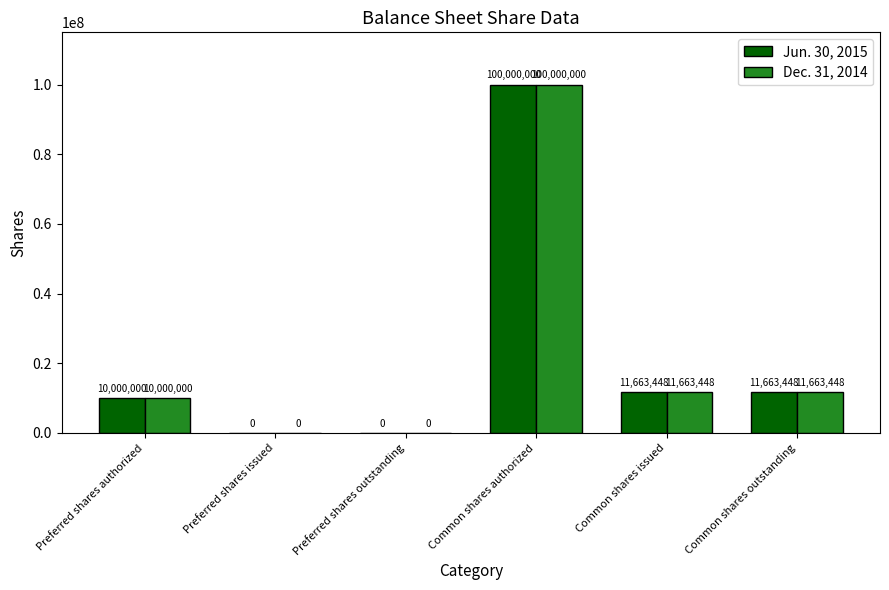

At which category is the sum across all series the highest?

Common shares authorized